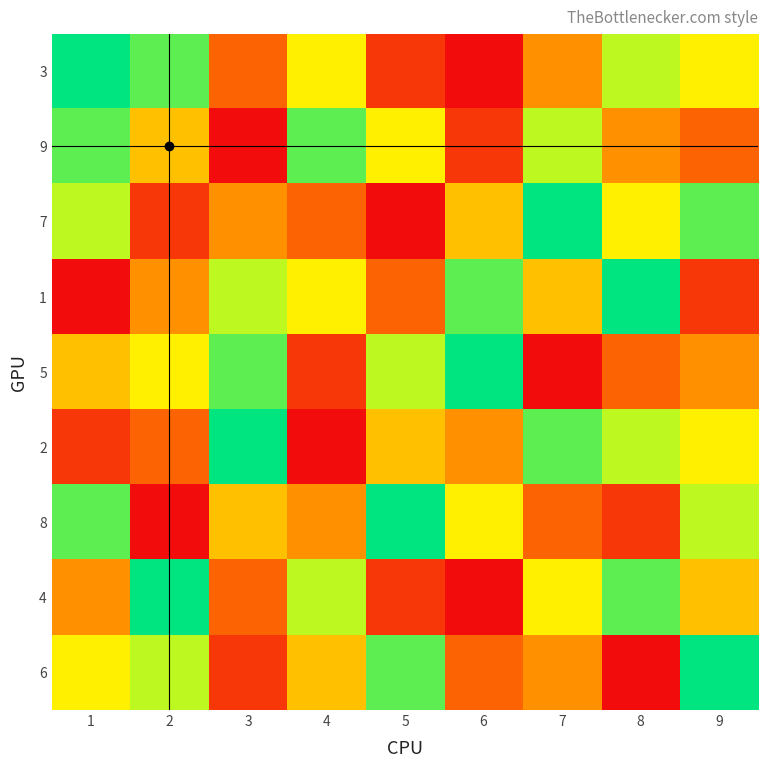

Which label corresponds to the largest value in the chart?

1